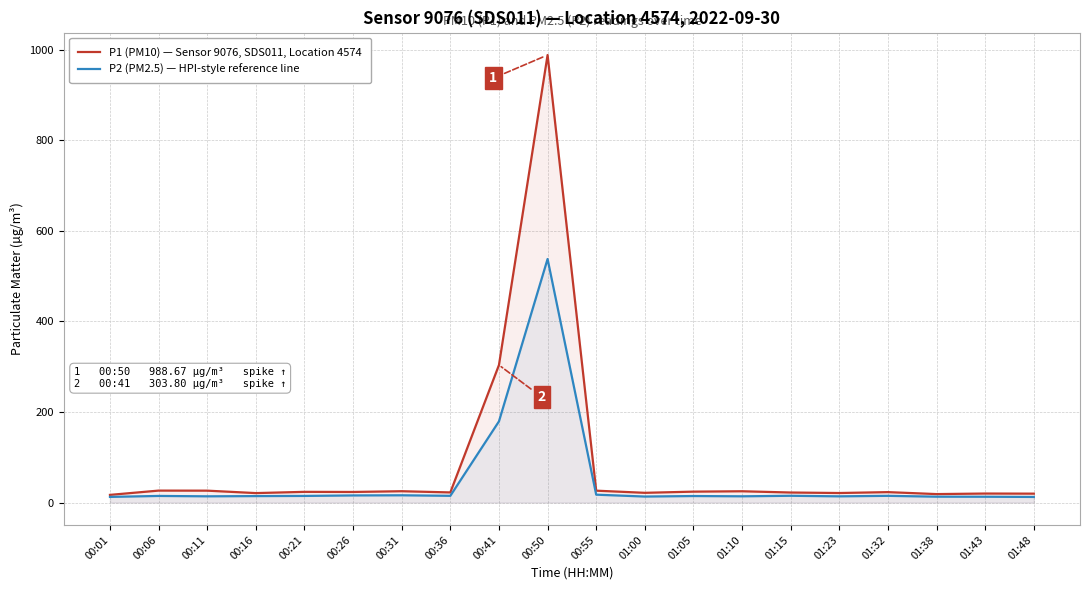

What is the value of the P2 (PM2.5) — HPI-style reference line point at the 8th from the left?

14.9